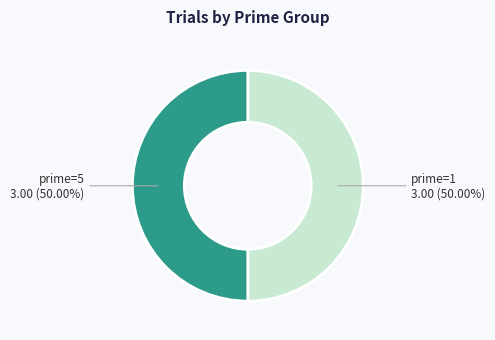

Count the number of slices in the pie.

2